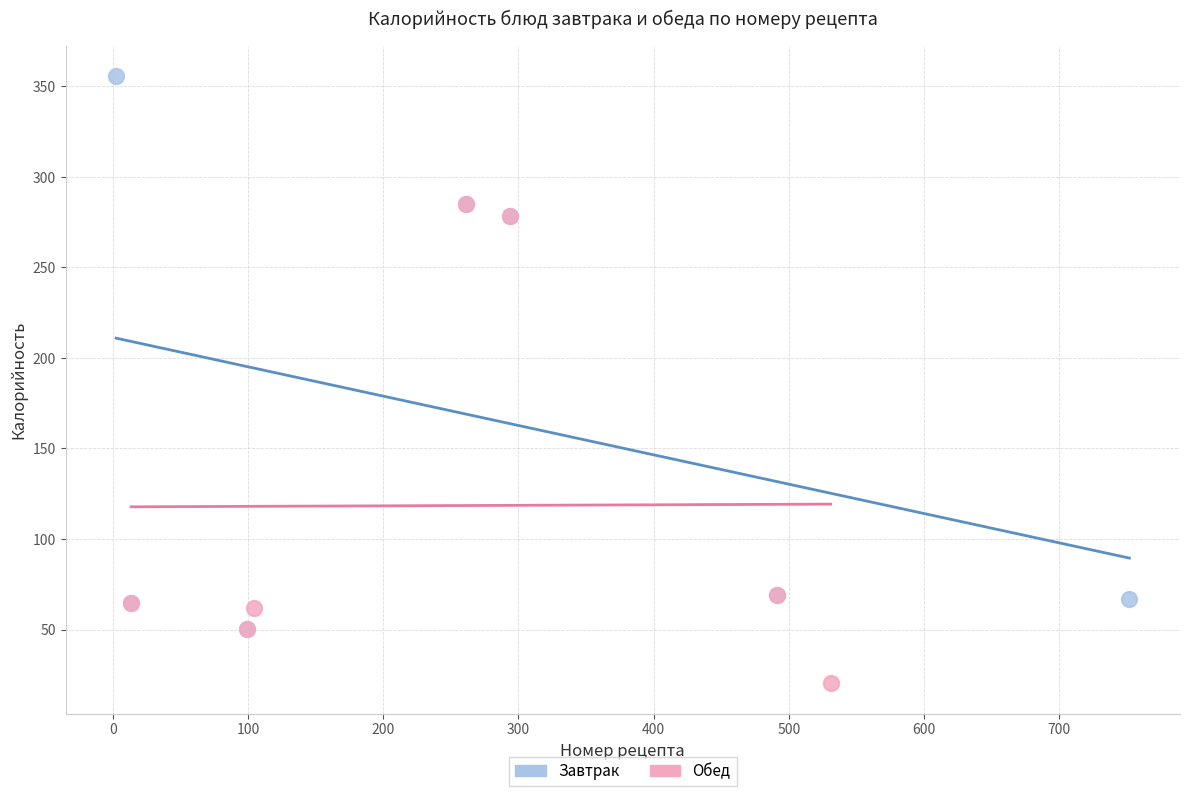

Which series reaches the minimum Y coordinate?

Обед